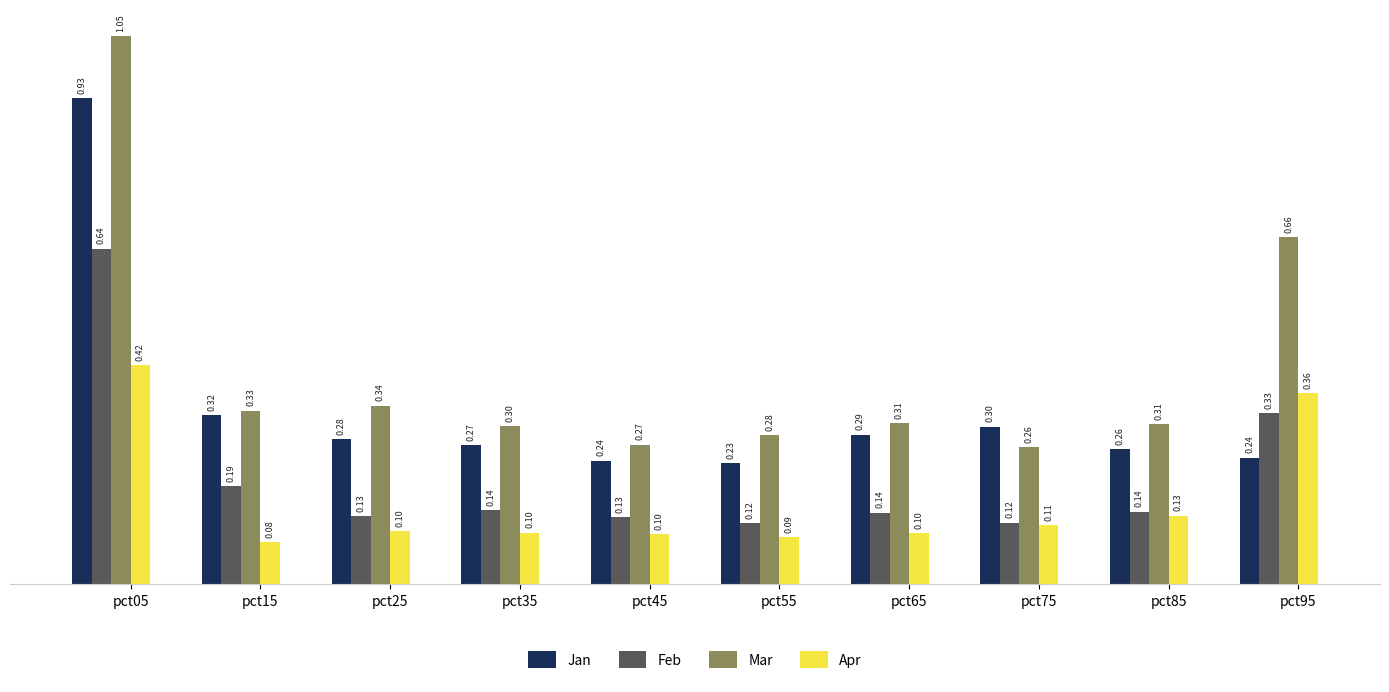

Which series has the largest range (max minus min)?

Mar